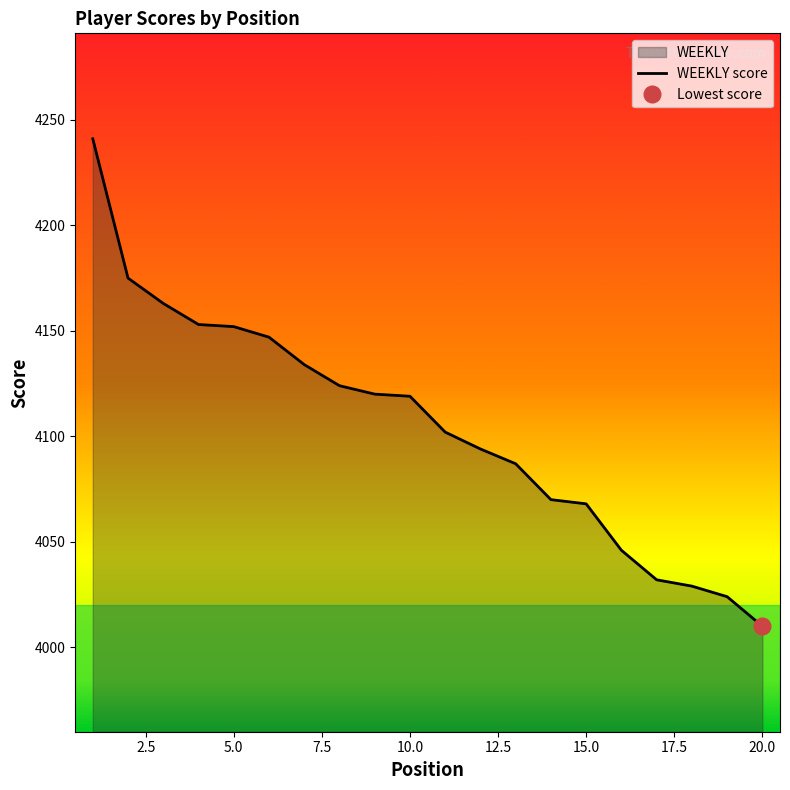

How many distinct data groups are displayed?

1